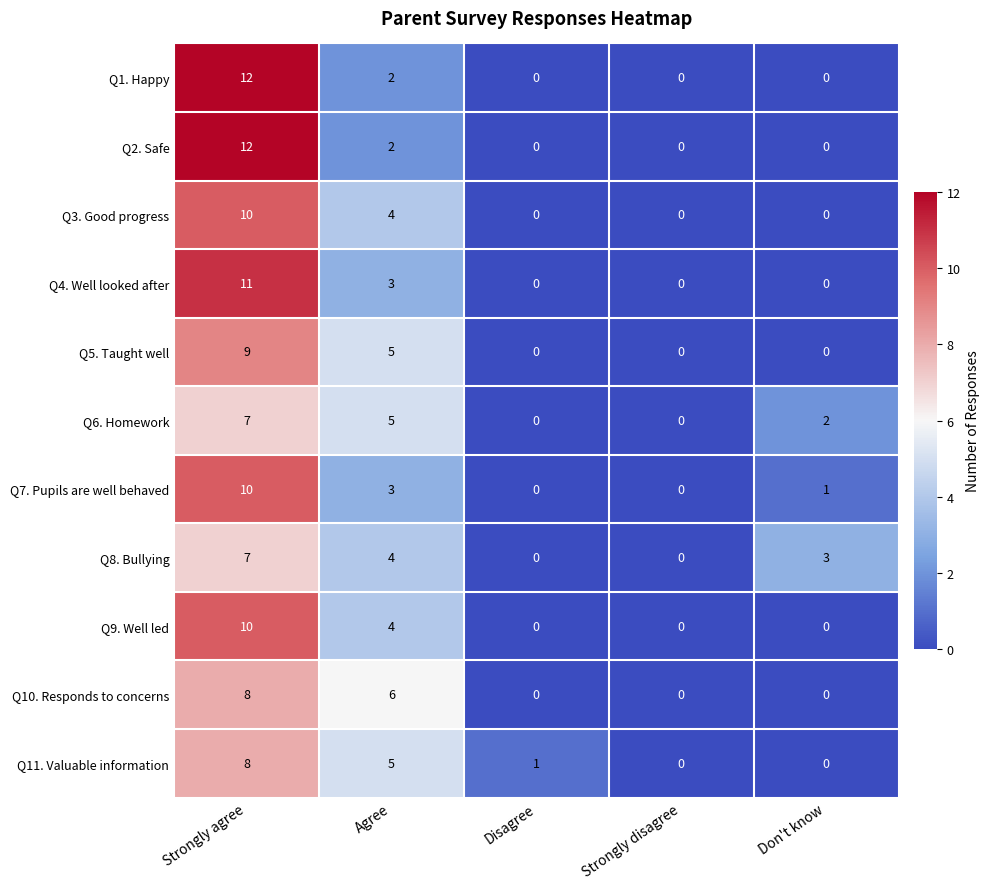

Which category has the highest value in the Q2. Safe series?

Strongly agree